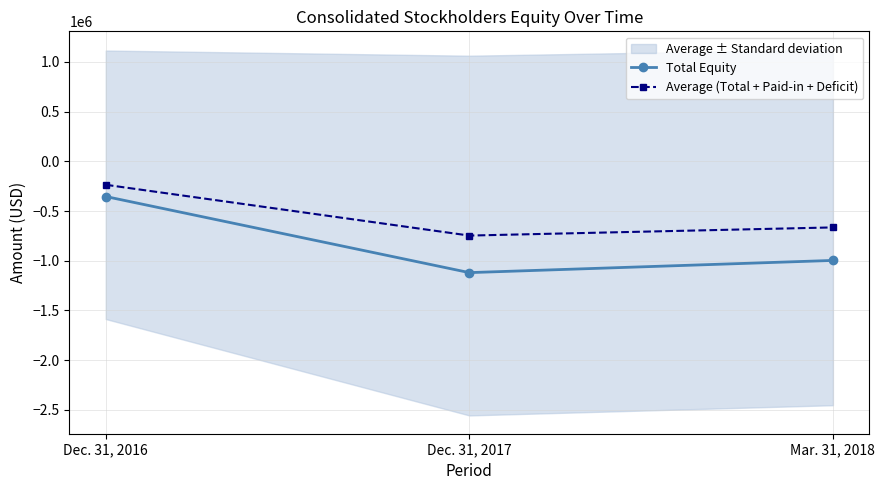

The value of Average (Total + Paid-in + Deficit) at Dec. 31, 2017 is -746683.7. True or false?

True